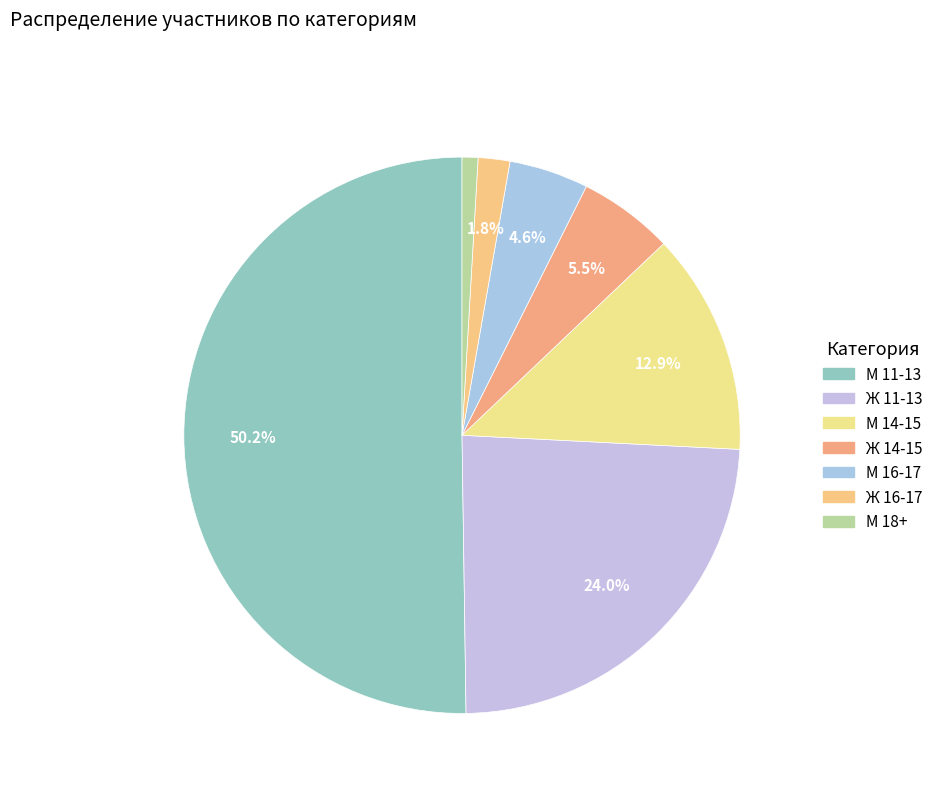

Does М 11-13 represent more than half of the total?

Yes